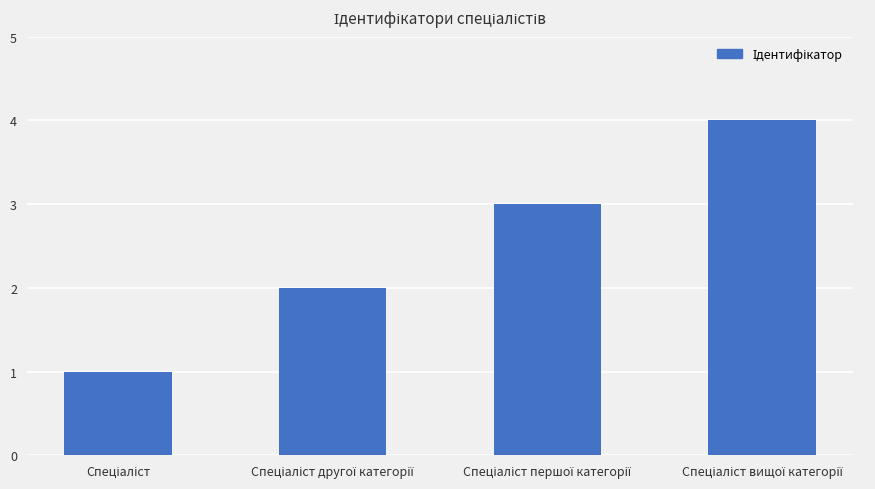

Are the bars grouped side by side (vs. stacked)?

No